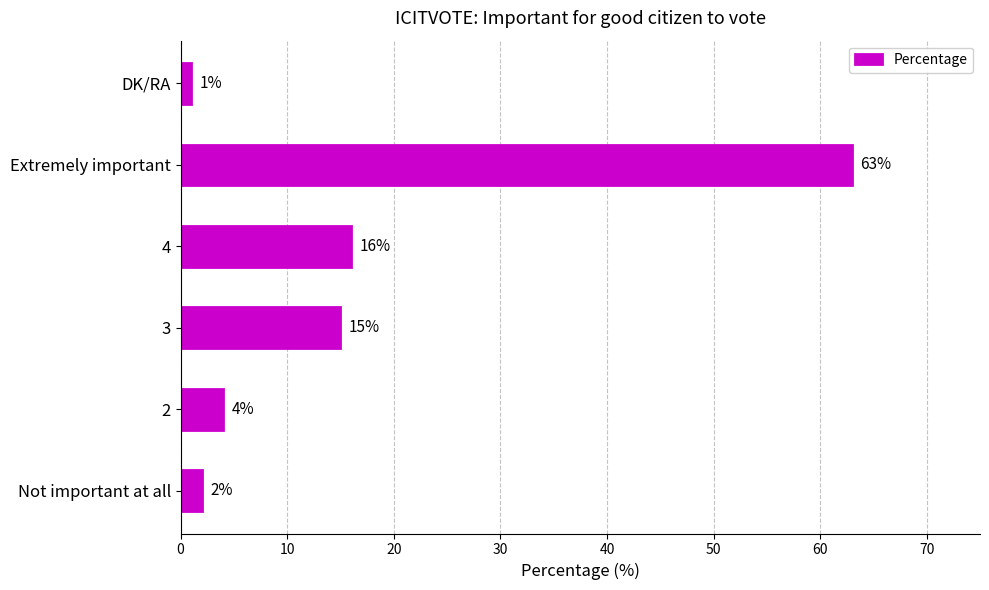

What is the average value?

17